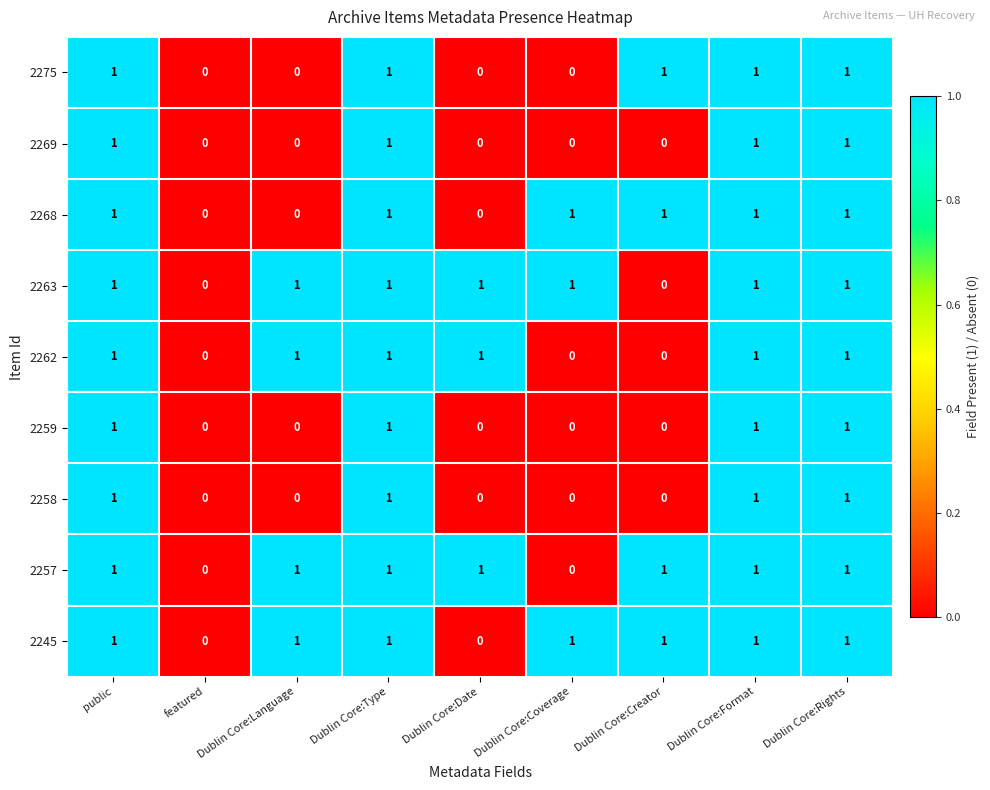

The value of 2268 at featured is 0. True or false?

True